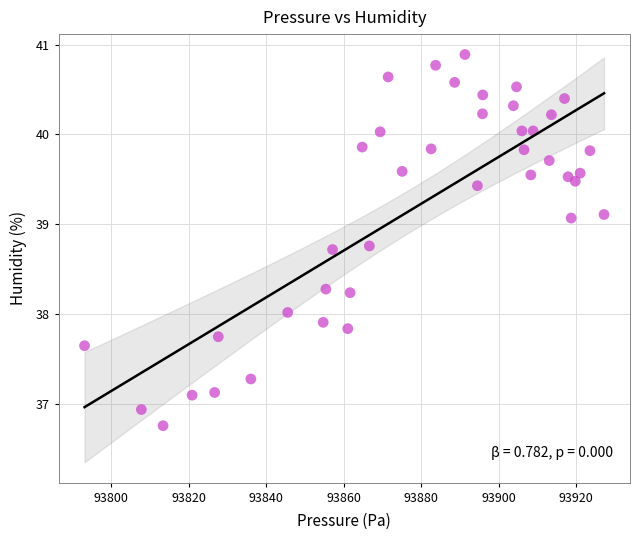

What is the range of X values (max minus min)?

134.0